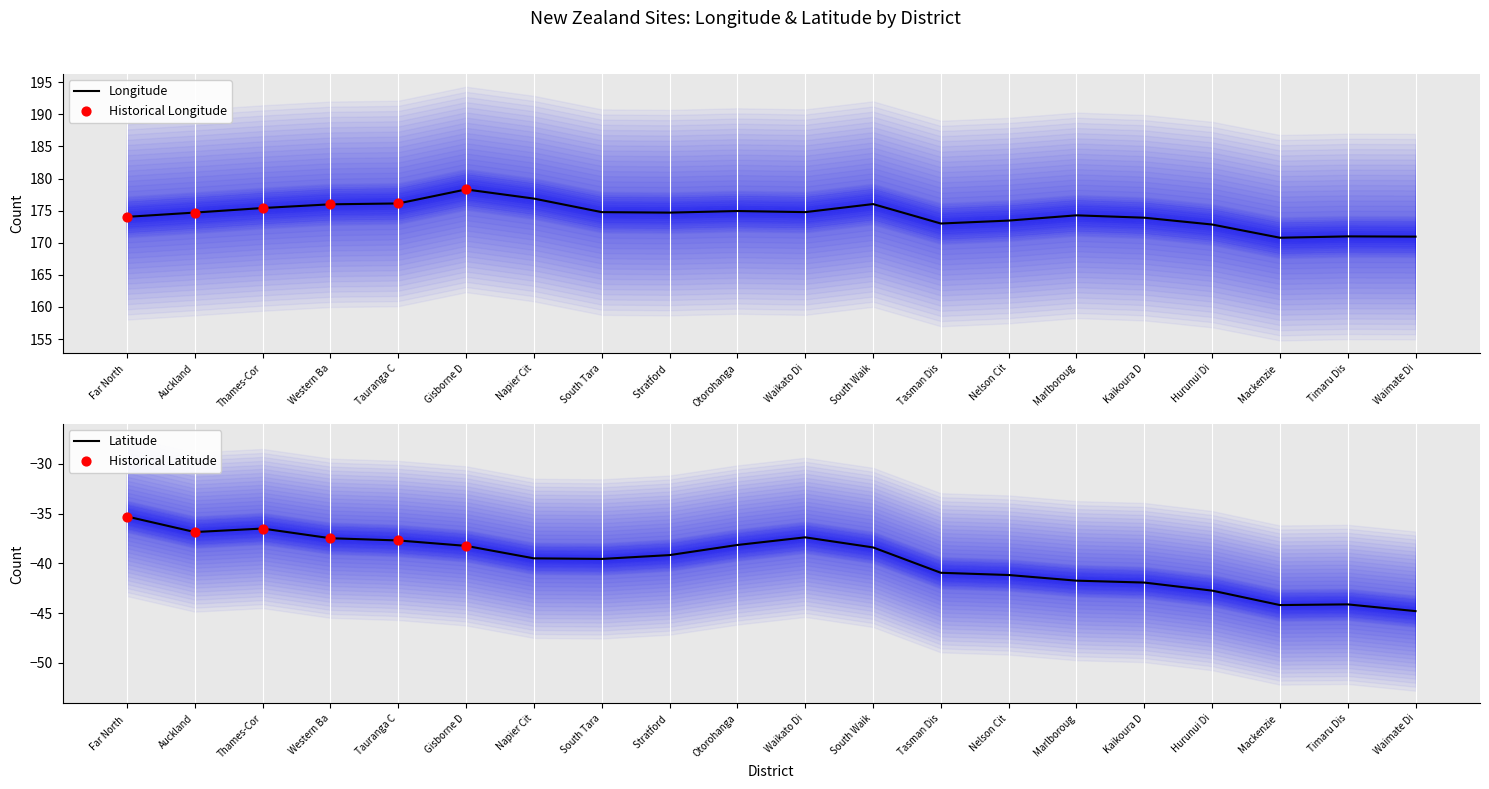

At how many categories does at least one series exceed -20?

20